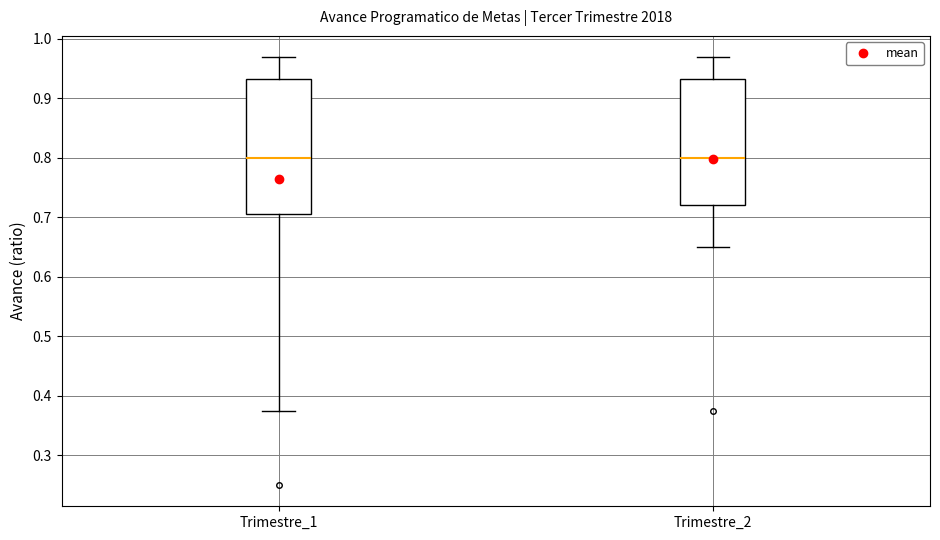

Where does the lower whisker of the box for Trimestre_2 end on the y-axis? The values are not printed on the chart, so give them approximately, as read against the axis.

0.65